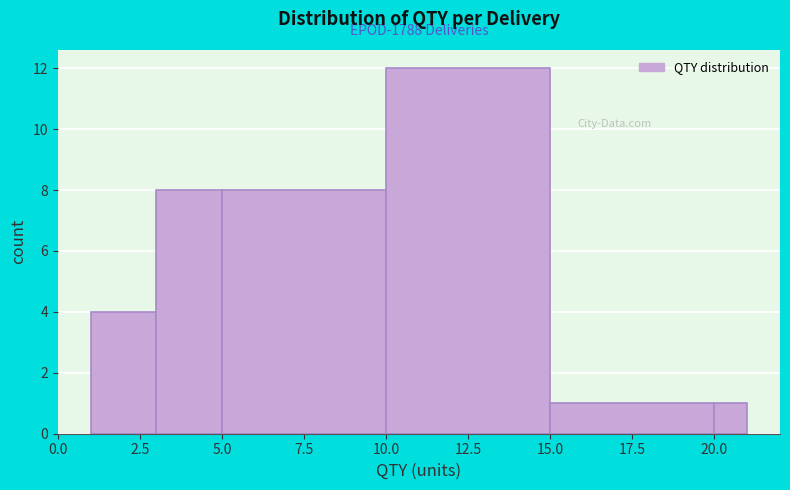

Read against the x-axis, roughly where is the centre of the tallest bar?

12.5